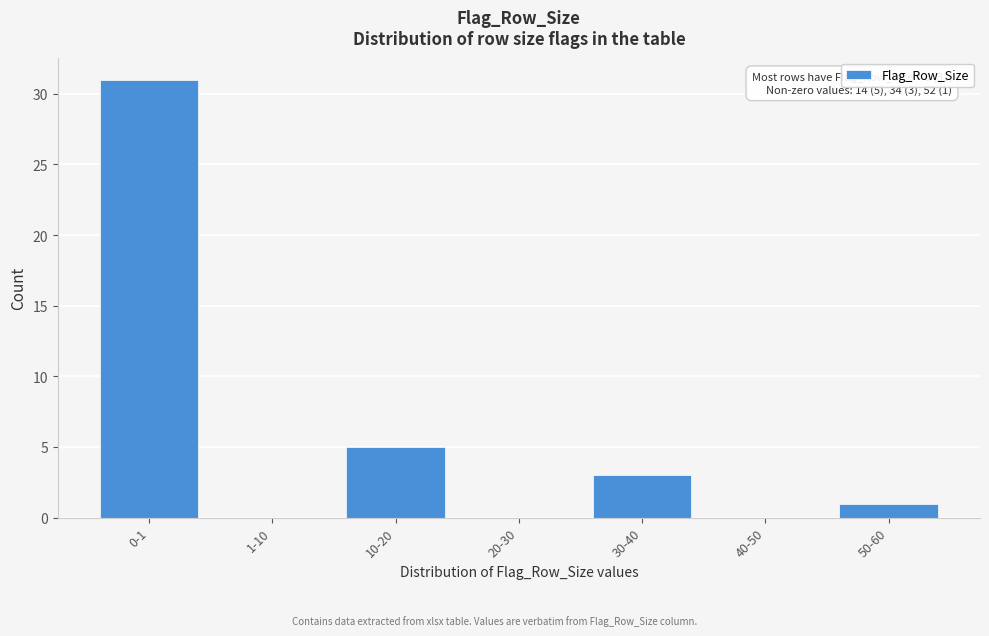

Reading left to right, extract all data points from this chart.

0-1=31	1-10=0	10-20=5	20-30=0	30-40=3	40-50=0	50-60=1